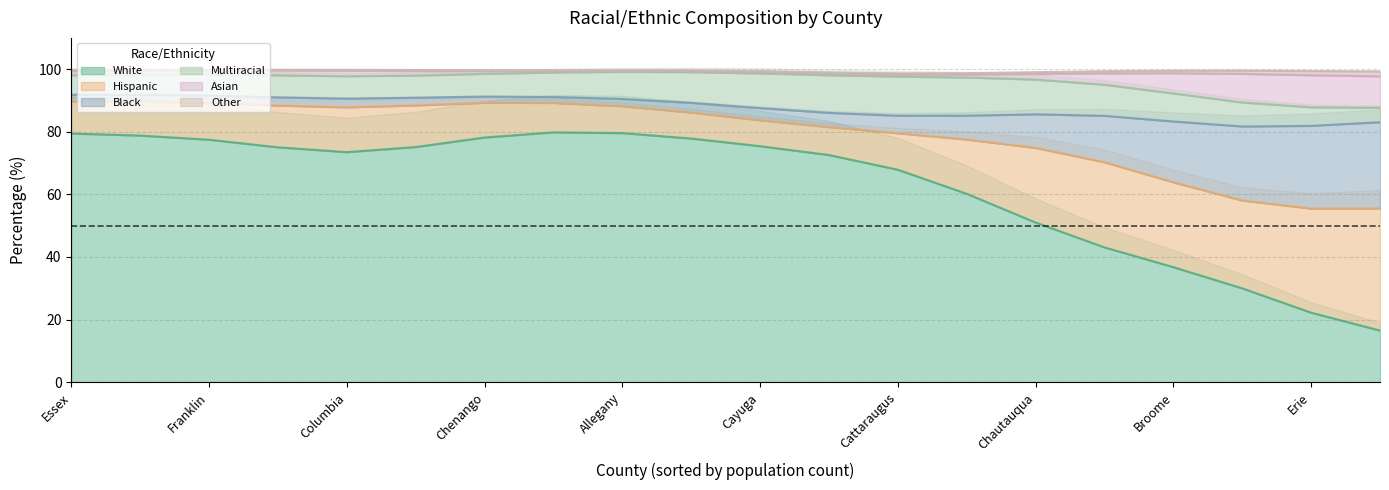

Which series changed the most between Allegany and Clinton?

PCT_WHITE